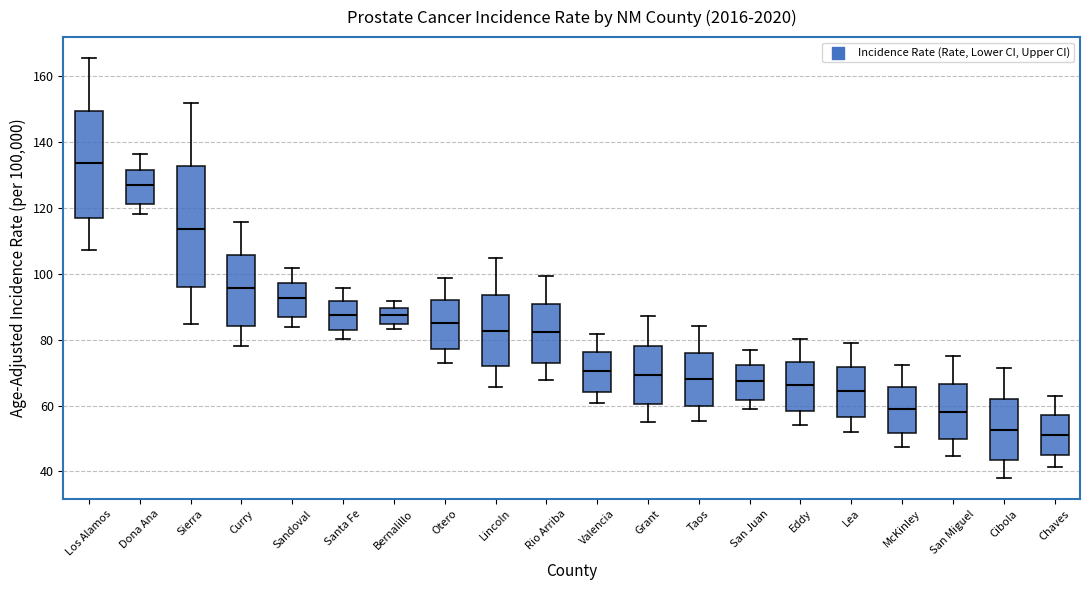

Comparing the boxes themselves (not the whiskers), which one is the tallest?

Sierra